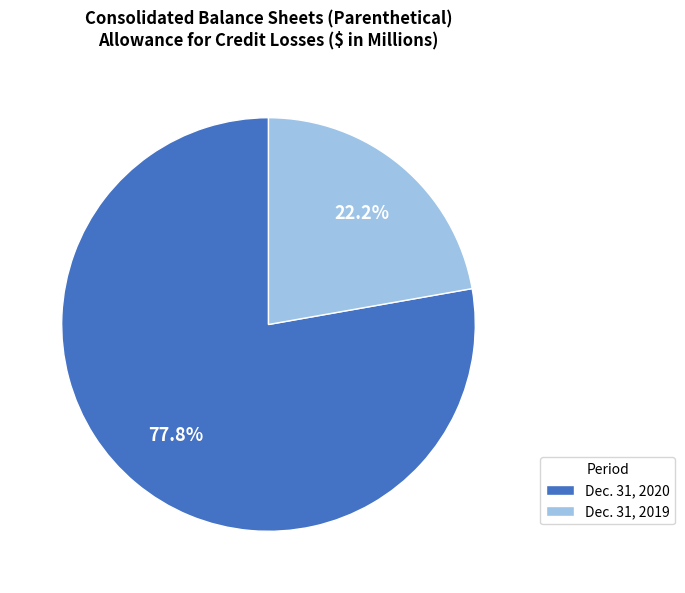

How many slices are in this pie chart?

2